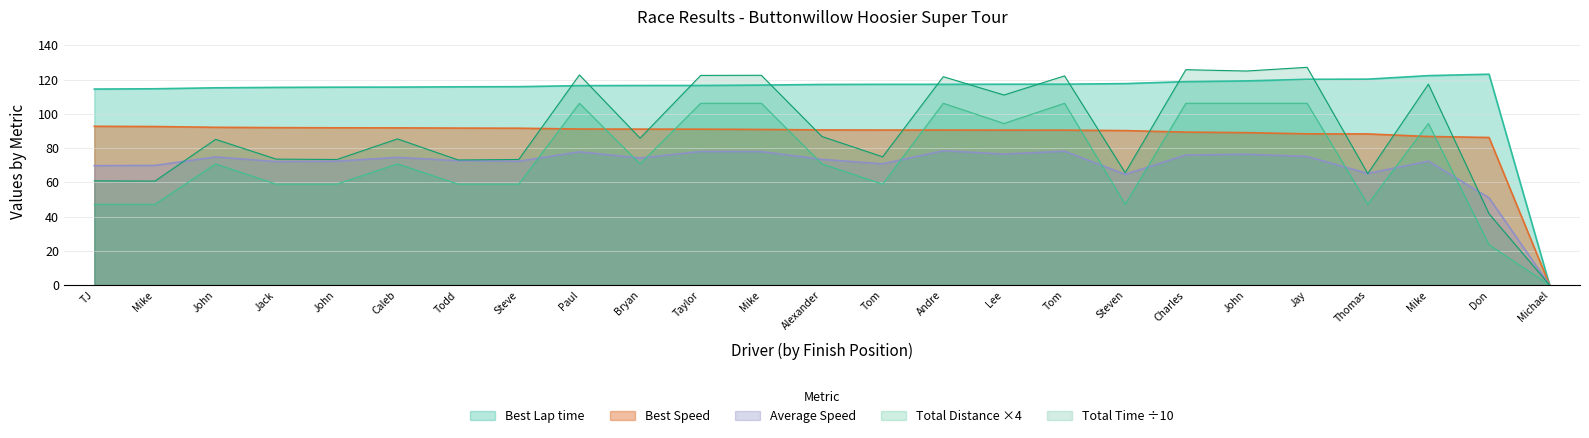

Which series has the widest spread of values?

Total Time ÷10